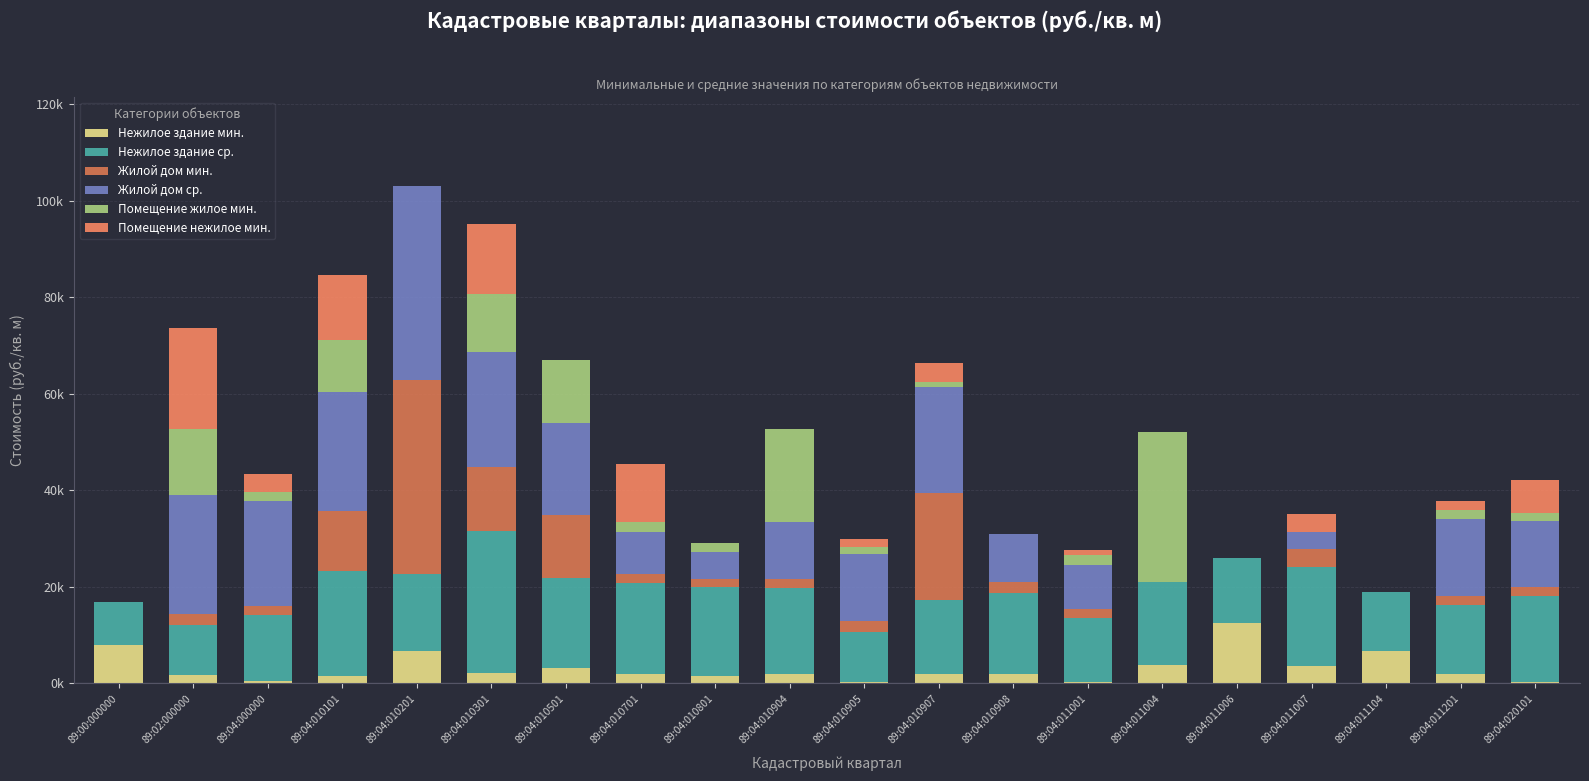

Are the bars horizontal?

No